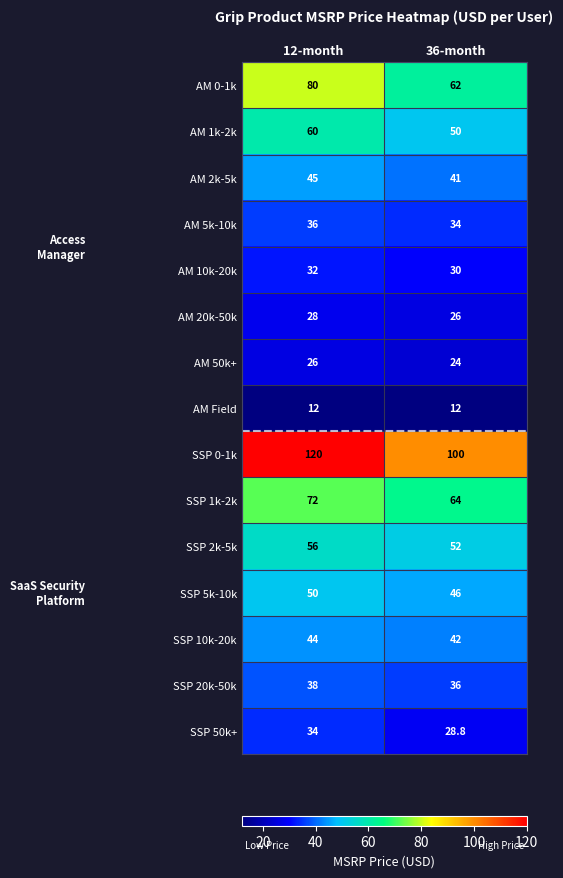

Which label corresponds to the largest value in the chart?

12-month